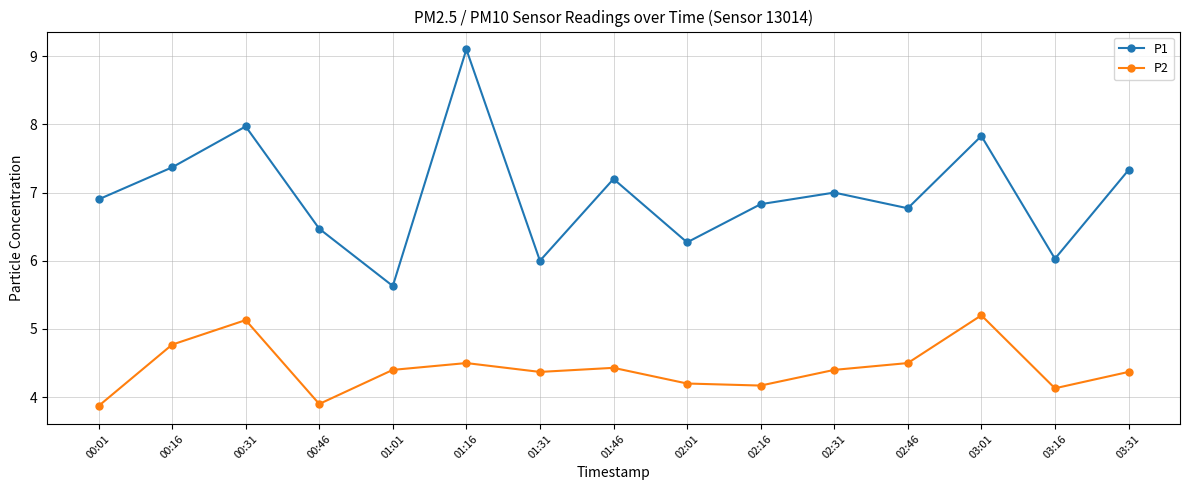

Is the value of P2 at 01:01 greater than the value of P1 at 02:46?

No